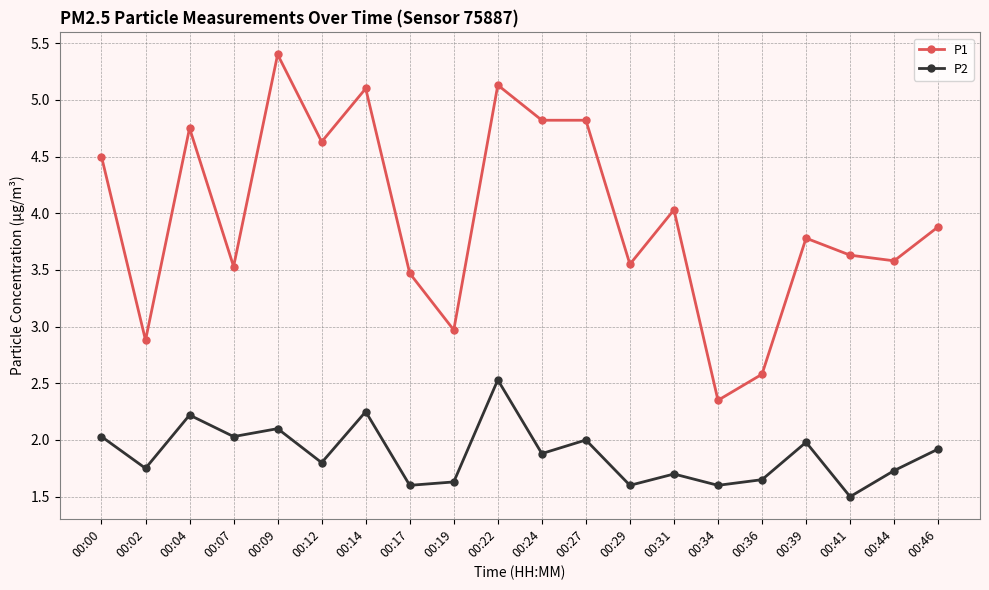

Rank the series by their average value, from lowest to highest.

P2, P1